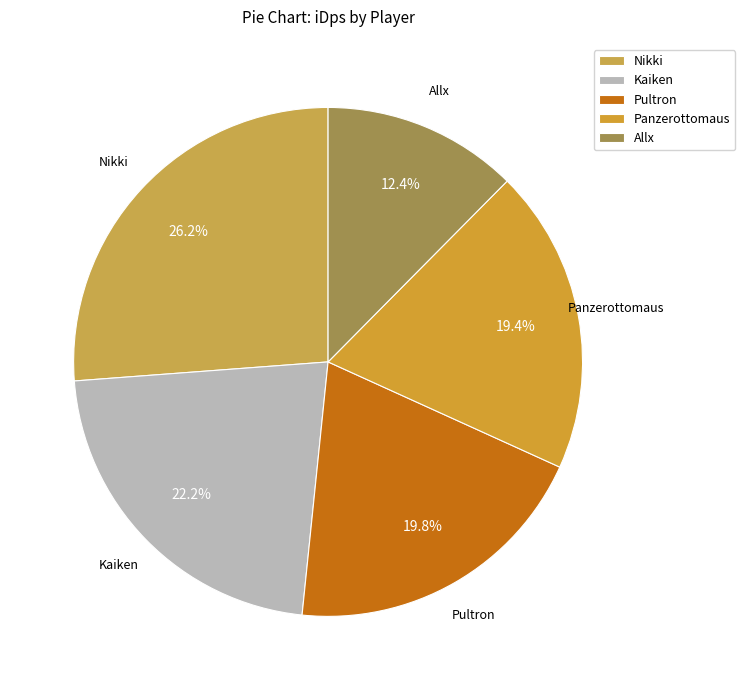

To the nearest percent, what is the average slice percentage?

20%